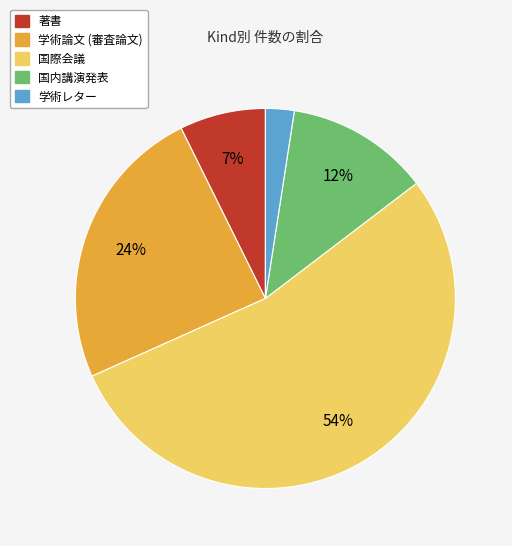

Between 著書 and 学術レター, which is larger?

著書